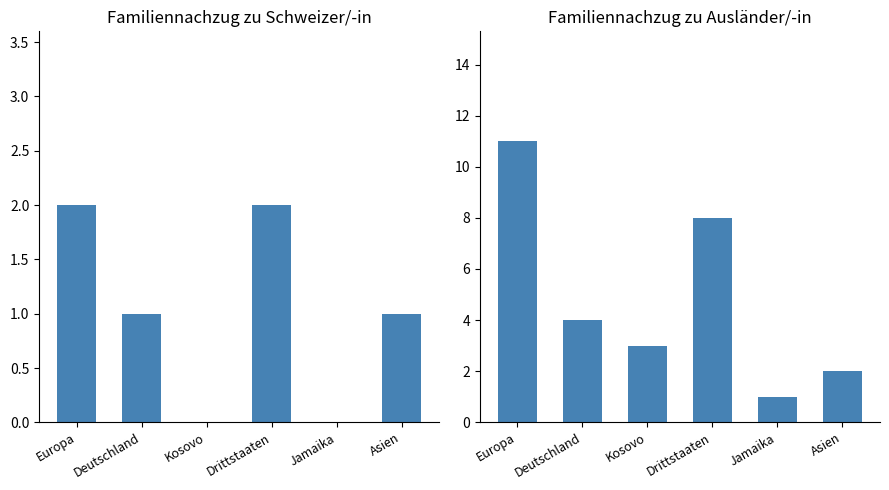

The value of Familiennachzug zu Ausländer/-in at Drittstaaten is 4. True or false?

False